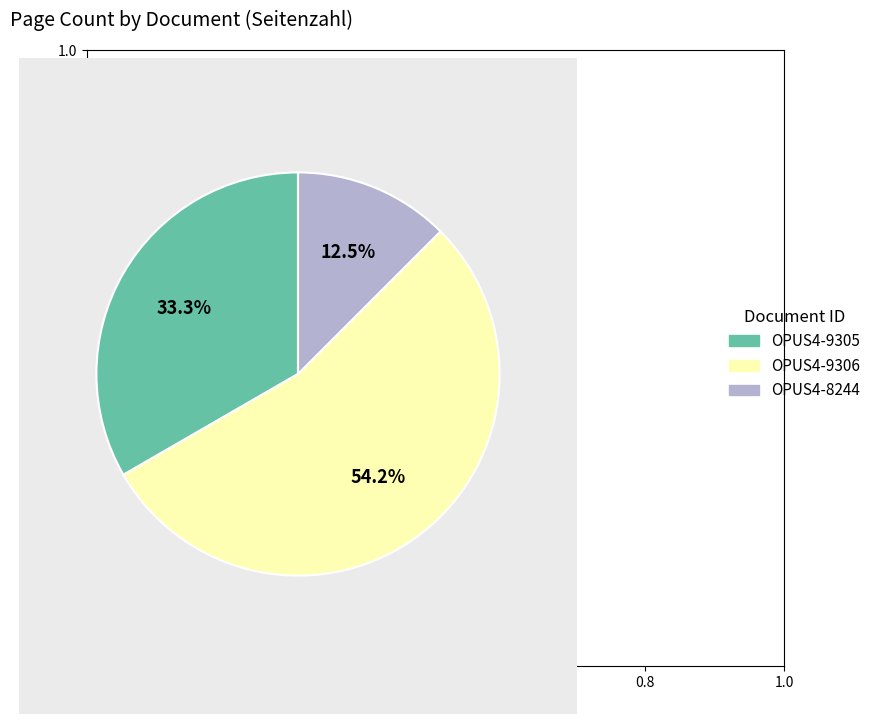

What is the largest slice in the pie chart?

OPUS4-9306